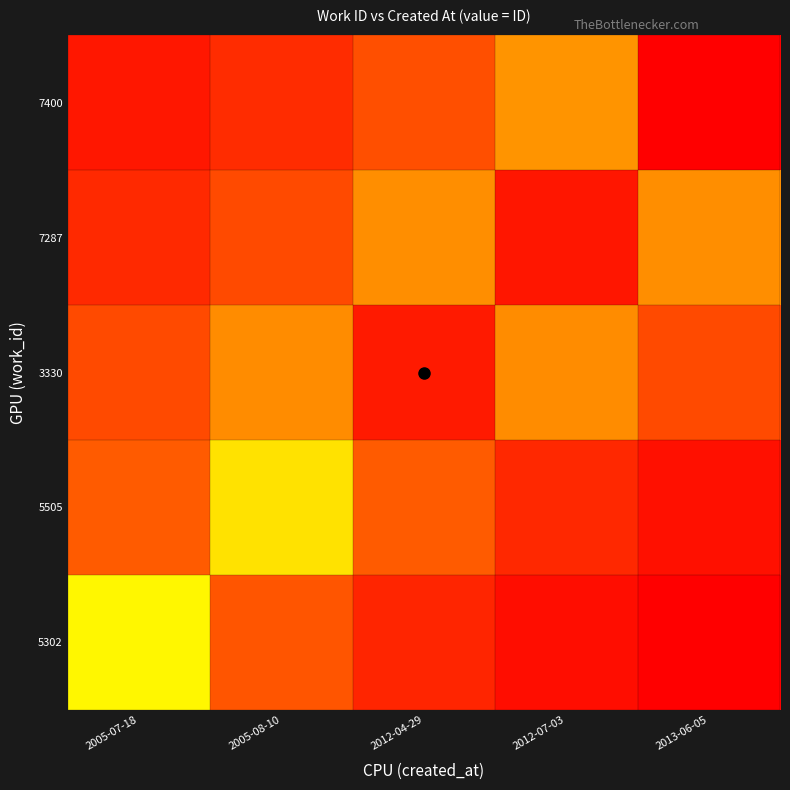

Which series has the widest spread of values?

7400